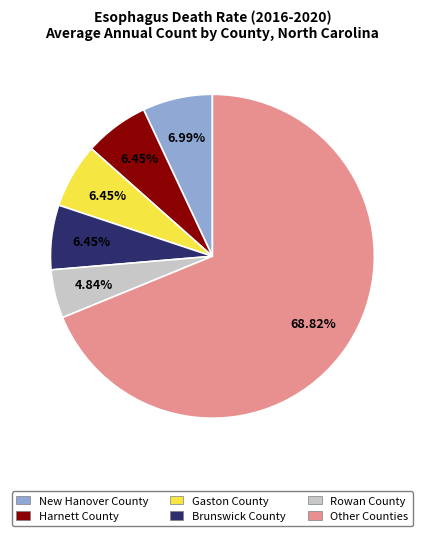

Is there a majority slice in this chart?

Yes